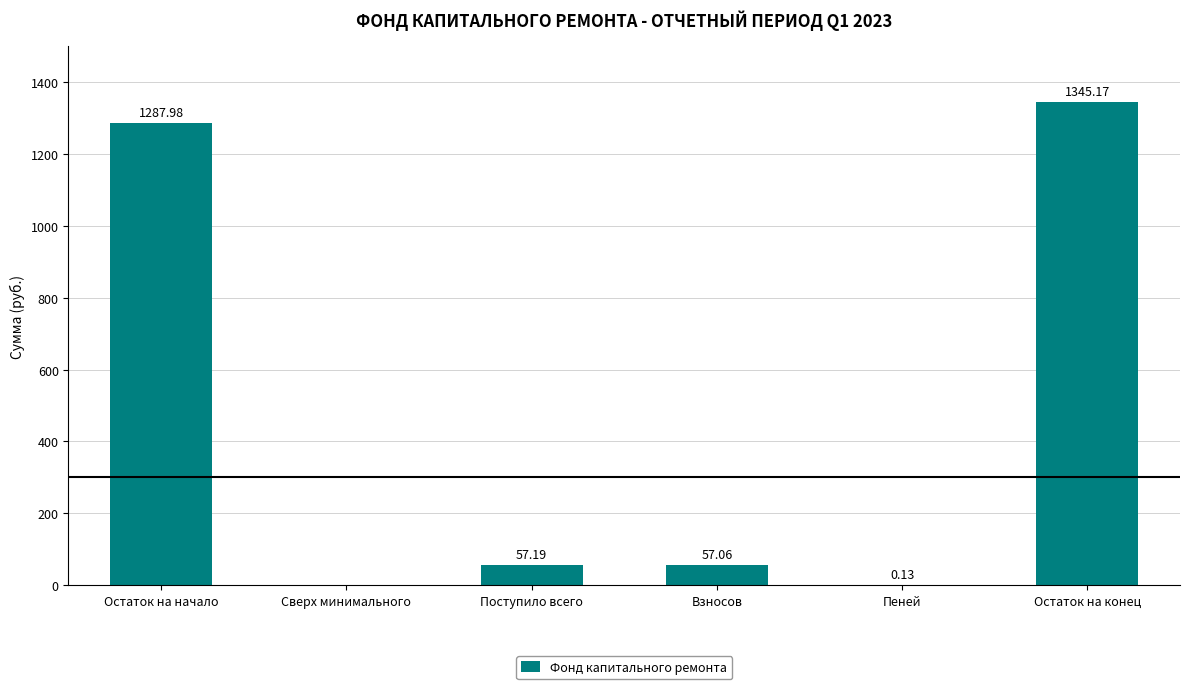

What is the greatest value displayed?

1345.2